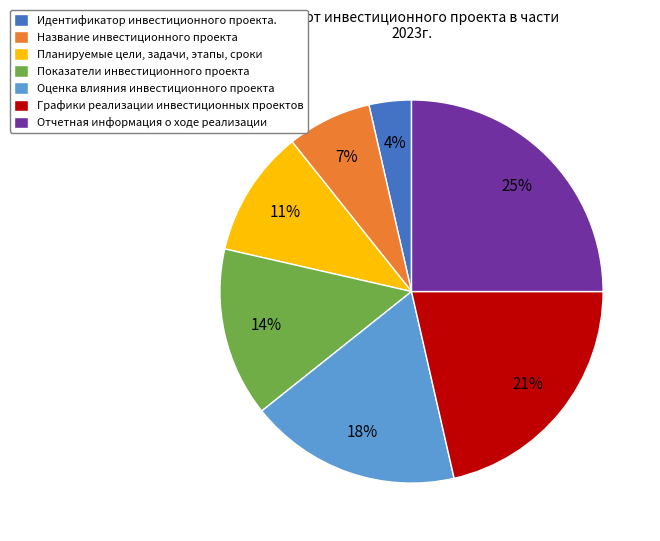

Count the number of slices in the pie.

7